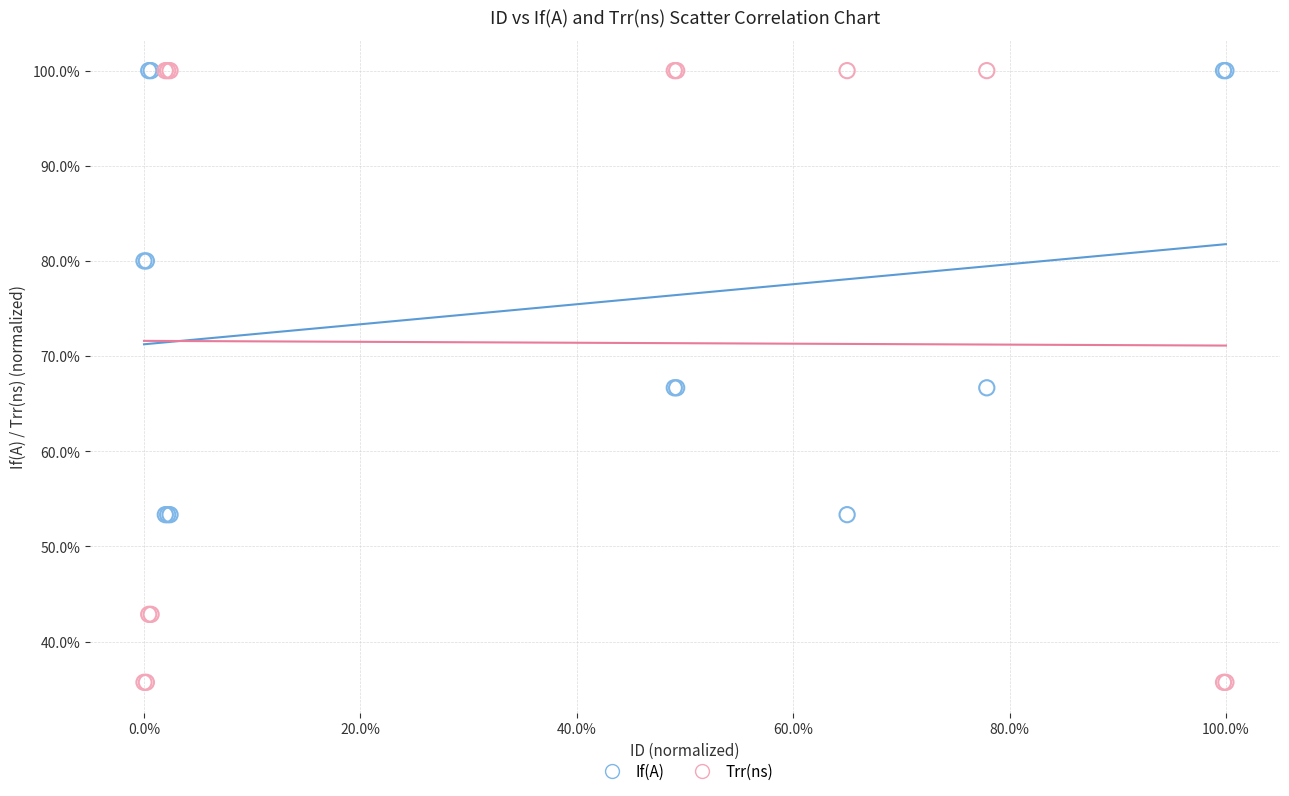

What are all the series names shown in the legend?

If(A), Trr(ns)